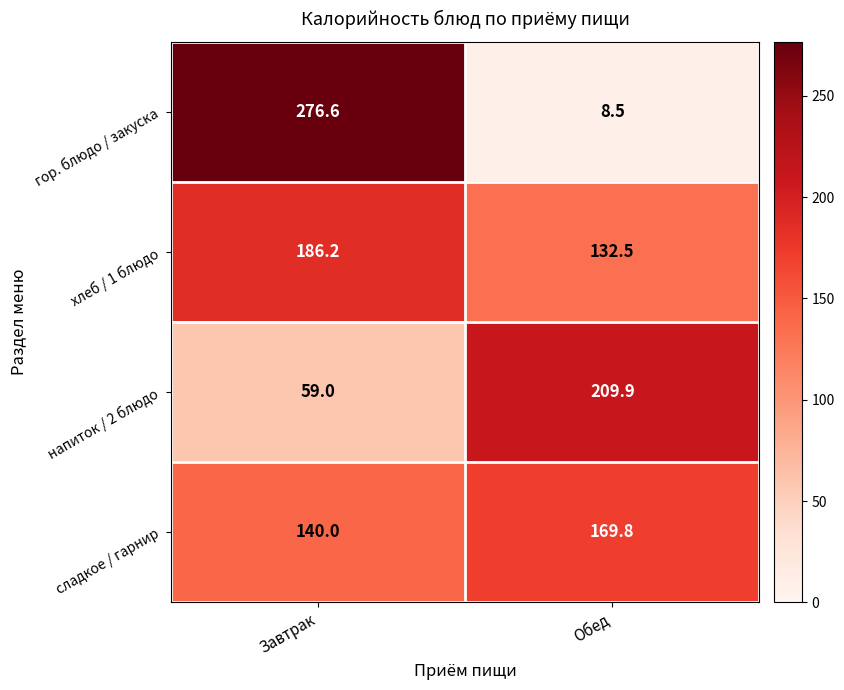

At which label does гор. блюдо / закуска reach its minimum?

Обед